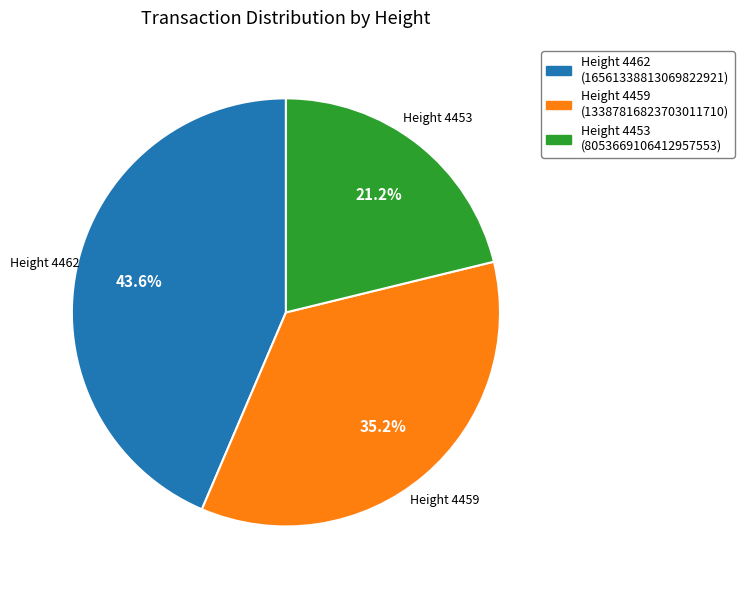

Is there a majority slice in this chart?

No